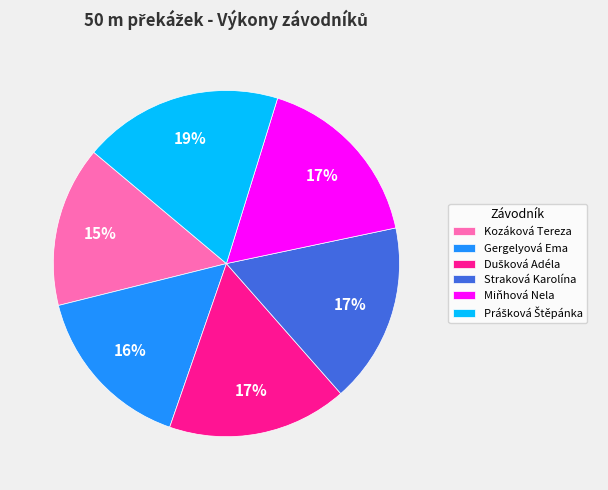

To the nearest percent, what portion does Straková Karolína represent?

17%